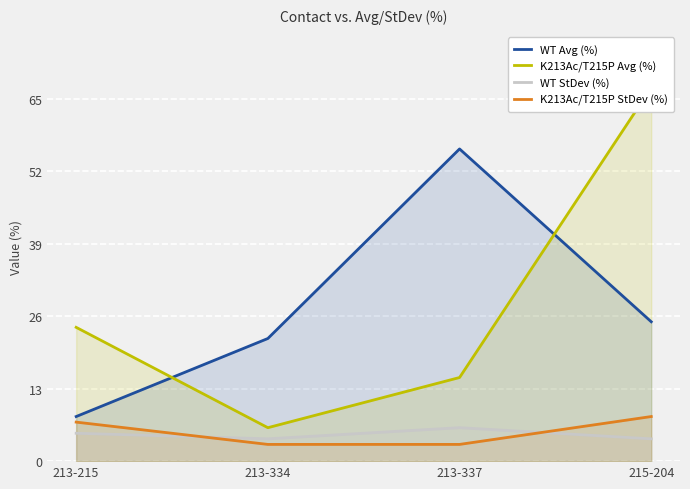

Between 213-337 and 215-204, which series saw the biggest shift?

K213Ac/T215P Avg (%)